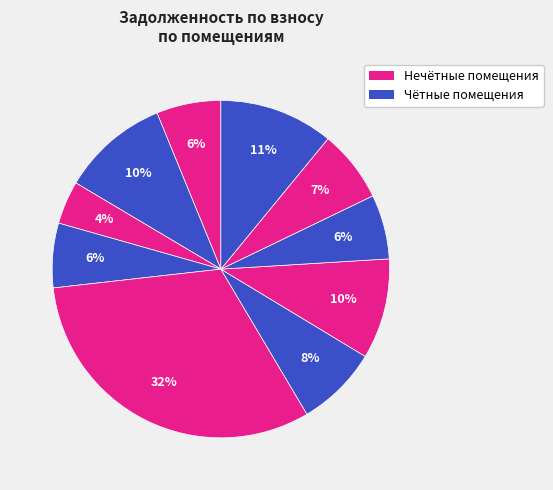

To the nearest percent, what is the average slice percentage?

10%